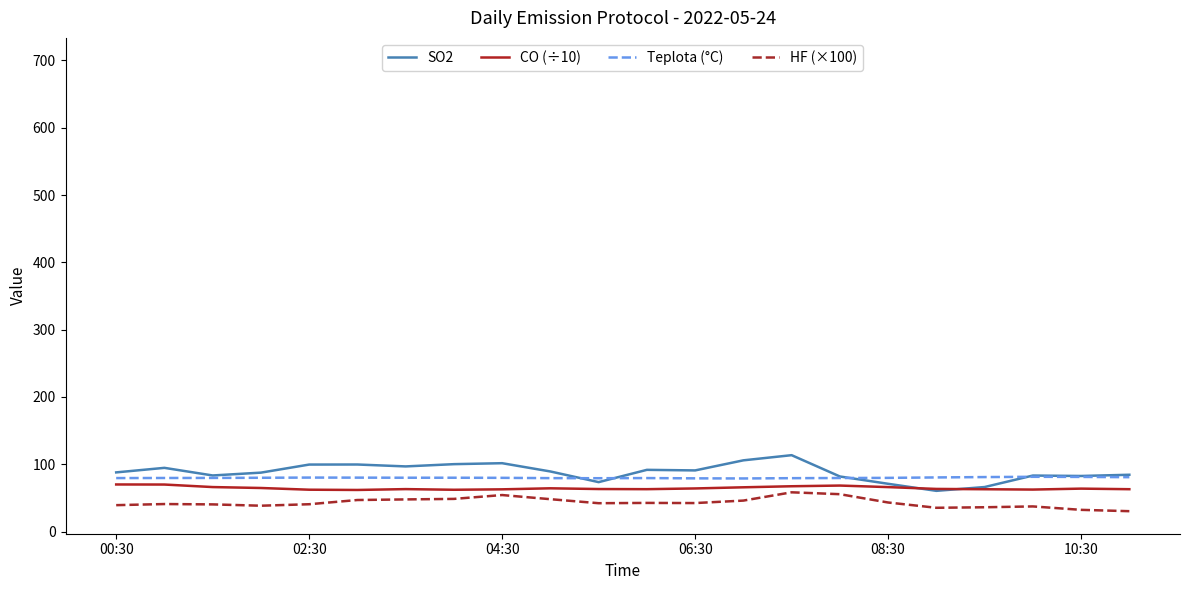

Does the chart have visible grid lines?

No